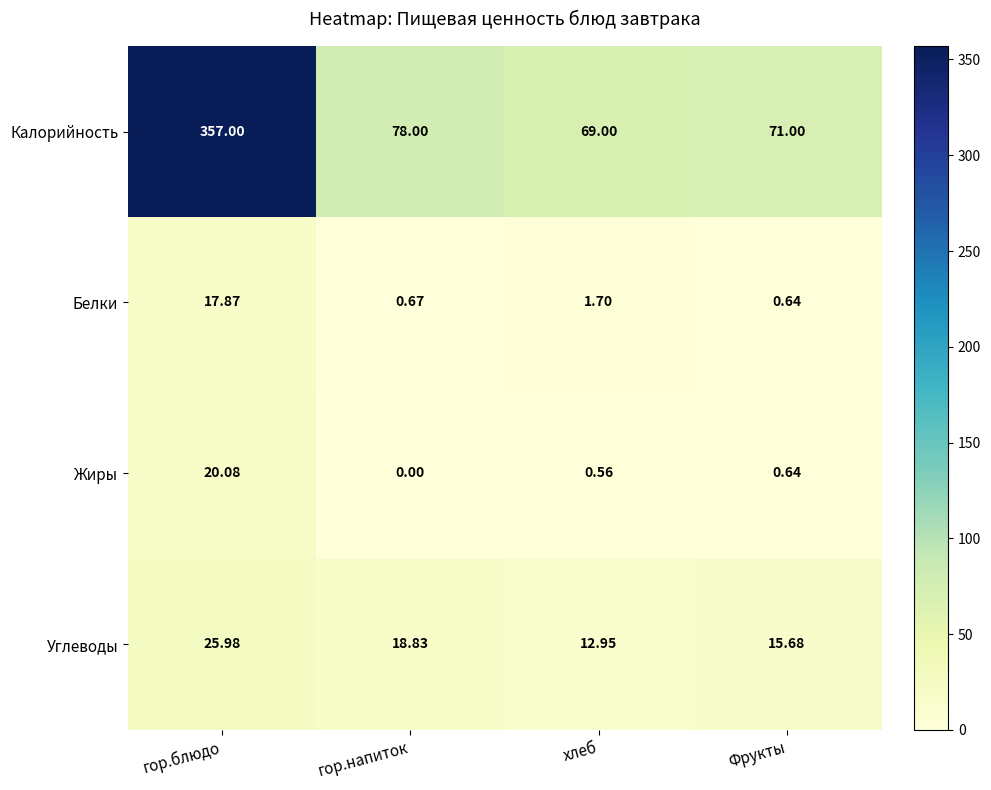

Rank the series by their maximum value, from highest to lowest.

Калорийность, Углеводы, Жиры, Белки